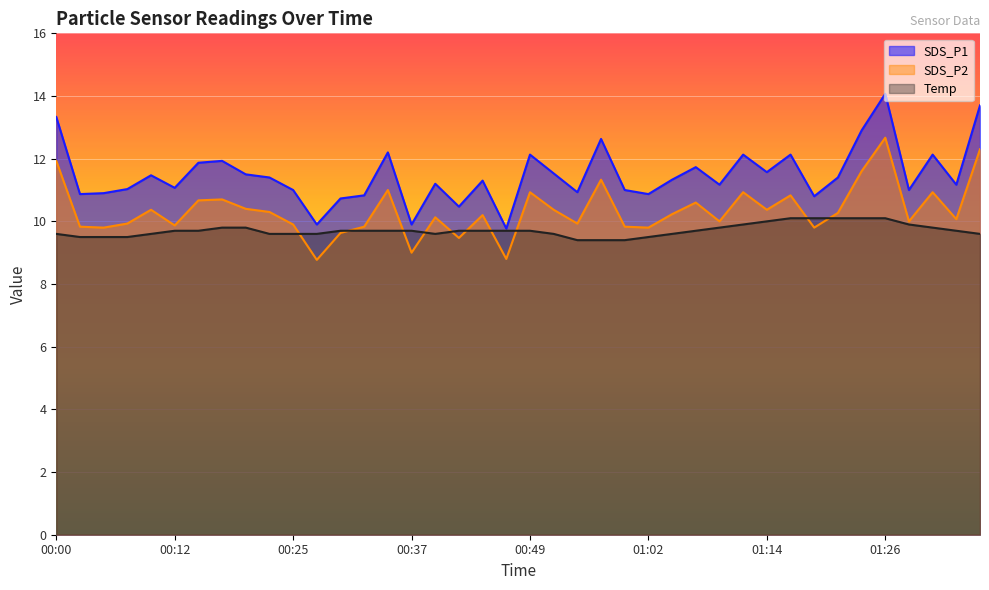

True or false: SDS_P1 and Temp cross at least once.

False